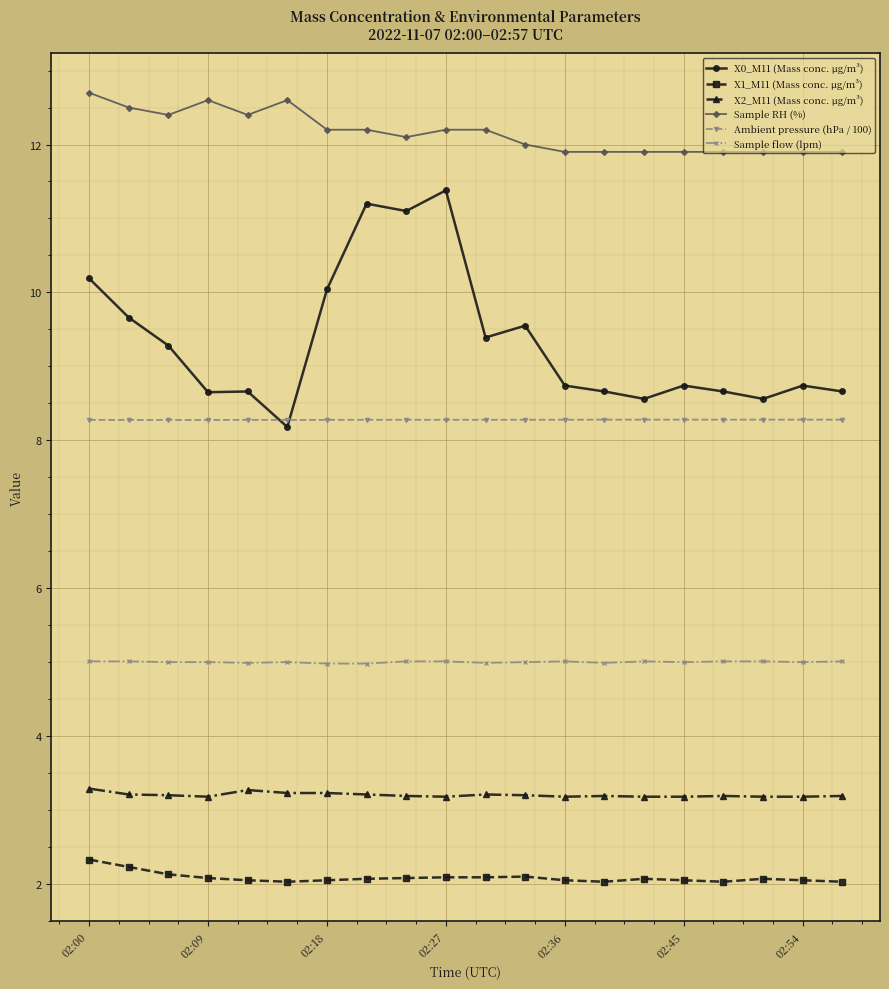

Count the Ambient pressure (hPa / 100) values in the range 8 to 9.

20